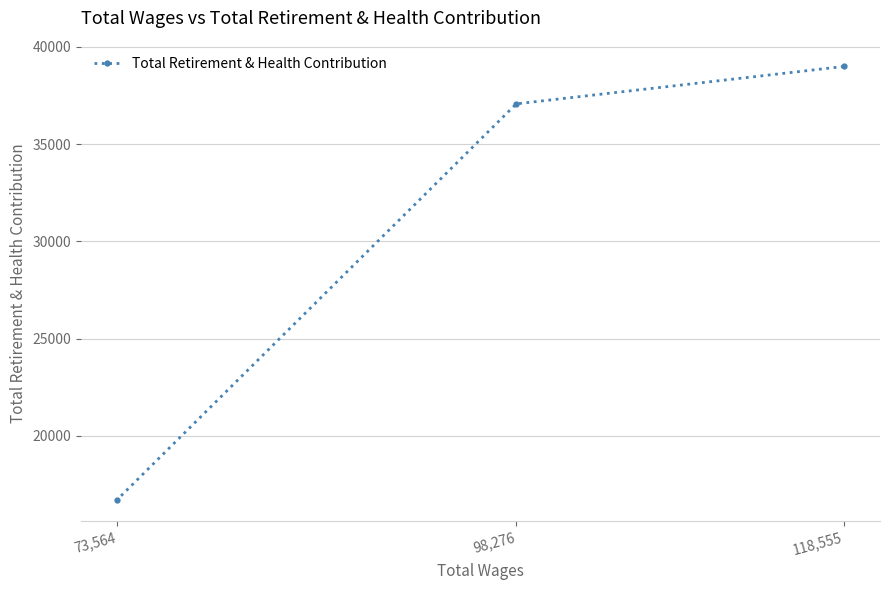

What is the sum of the values at 73,564 and 118,555?

55712